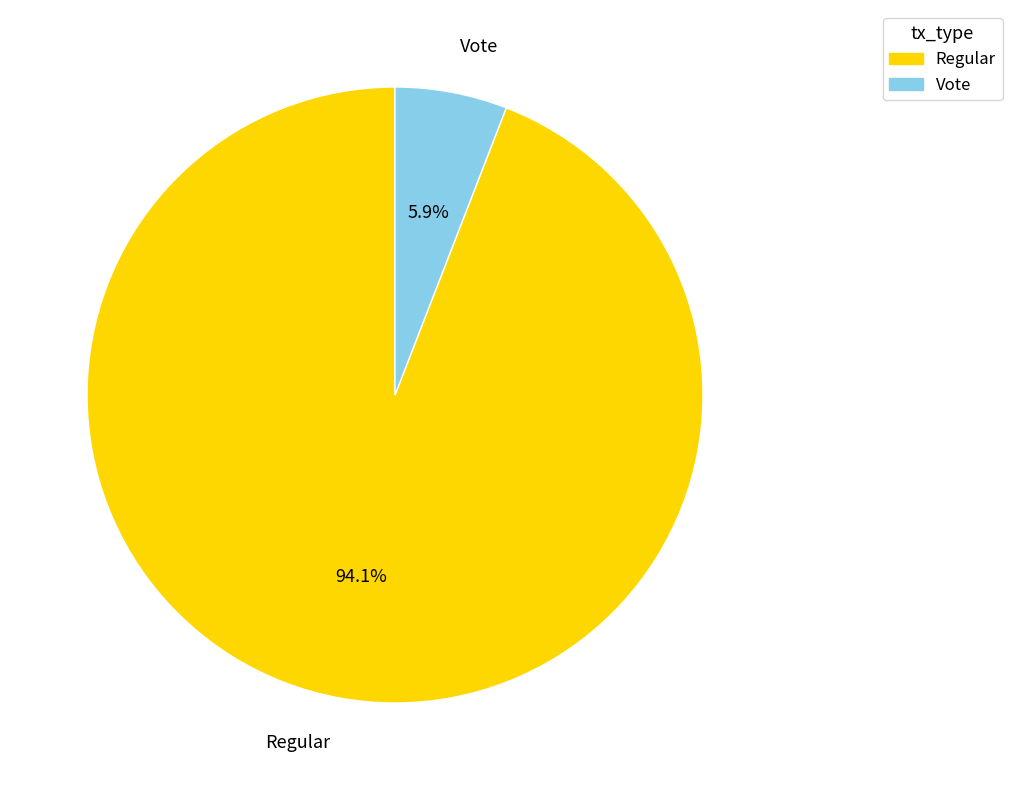

Combined, do Regular and Vote account for over 50%?

Yes